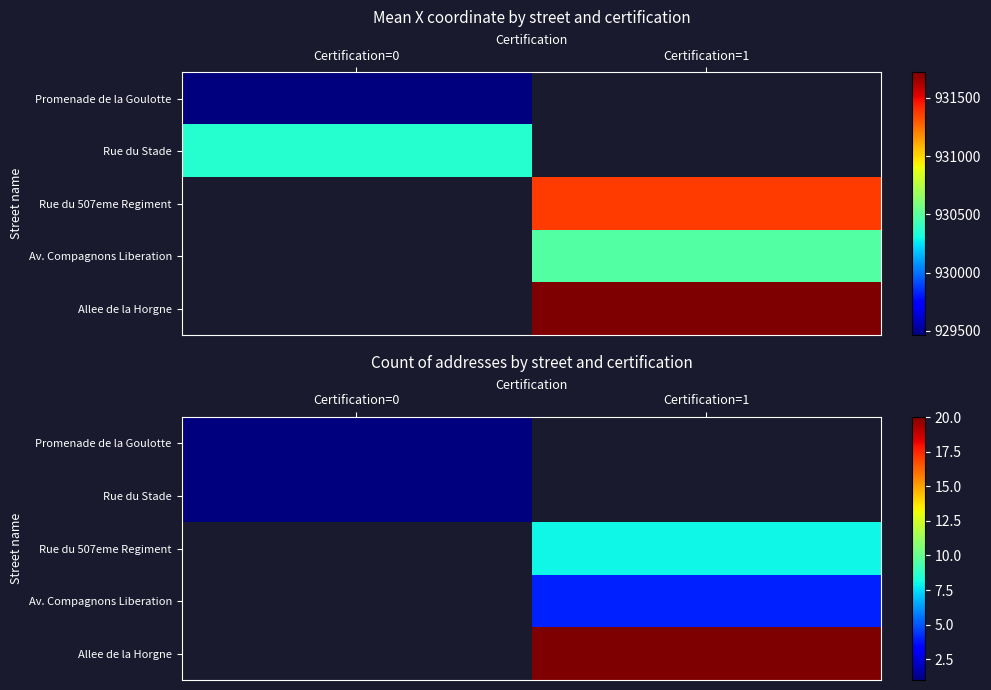

Where is Rue du Stade nearest to the value 1?

Certification=0